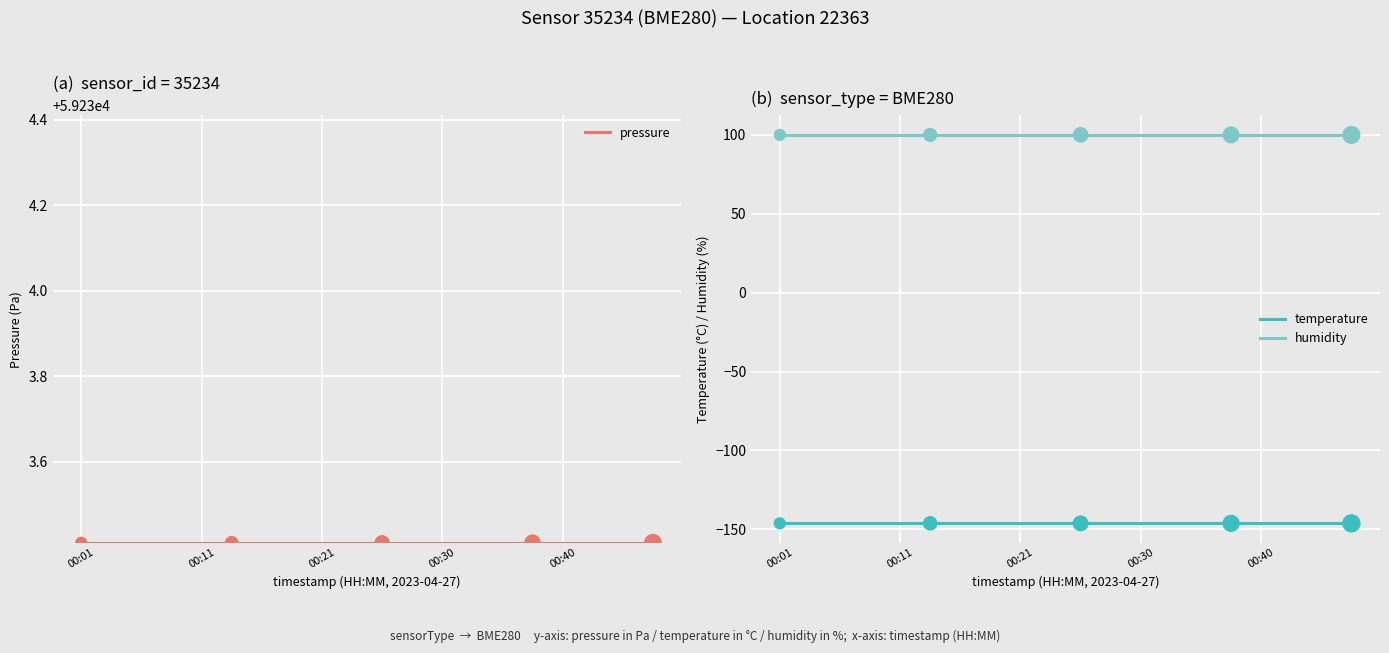

At which category is the sum across all series the highest?

00:01